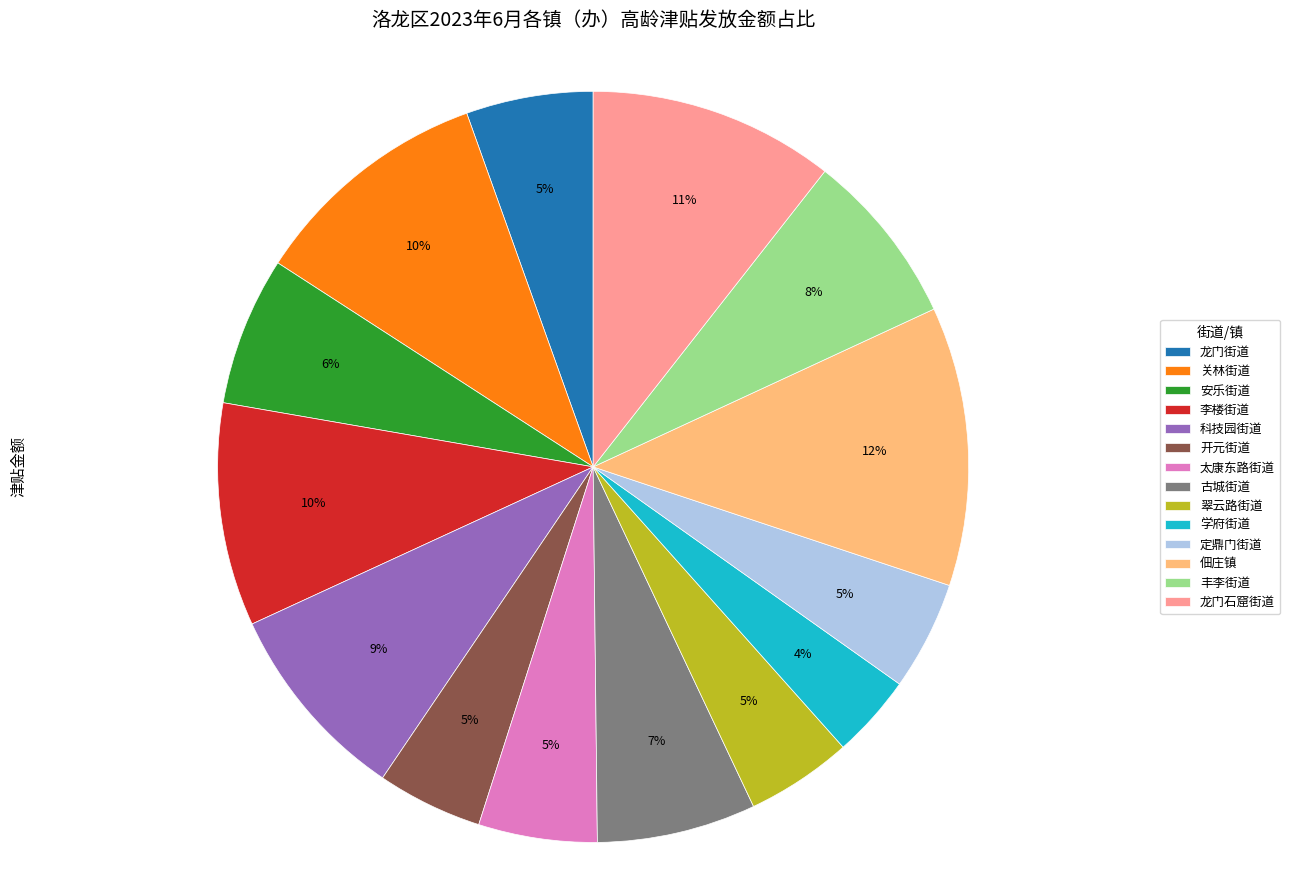

Count the number of slices in the pie.

14